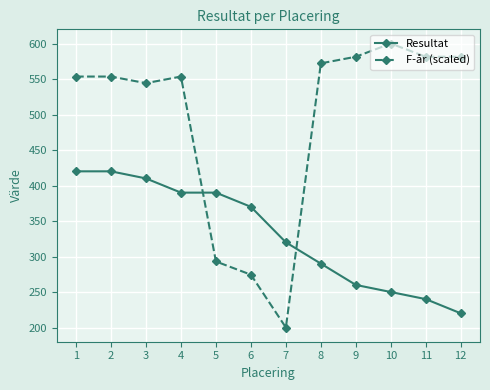

How many intersections are there between Resultat and F-år (scaled)?

2